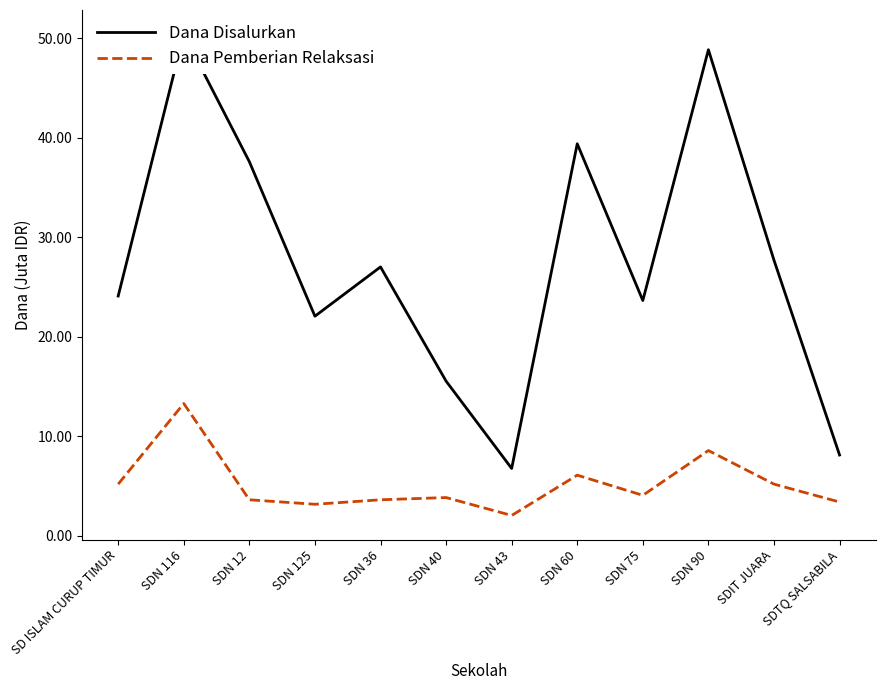

How many lines are shown in the chart?

2